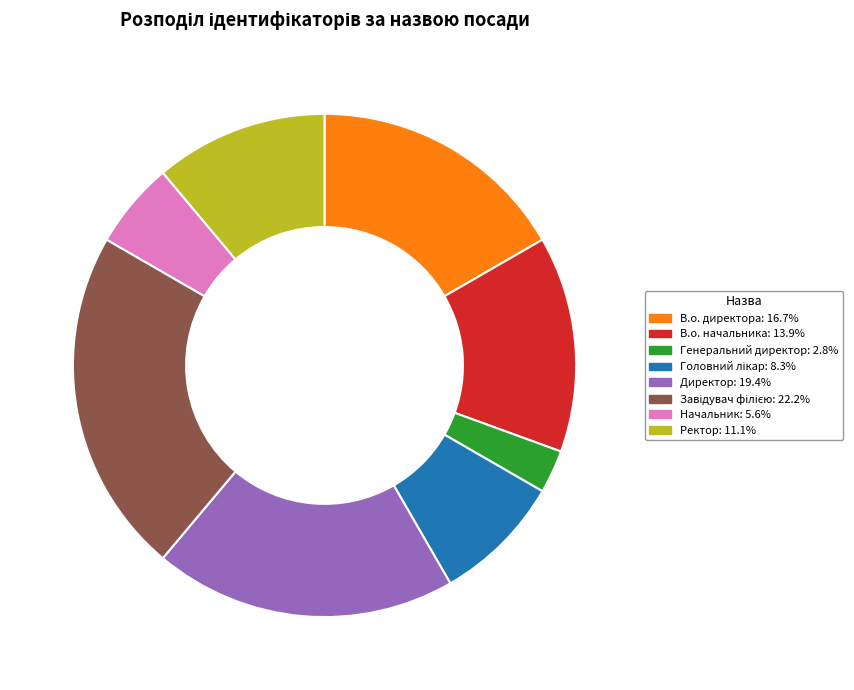

How many segments does this pie chart have?

8